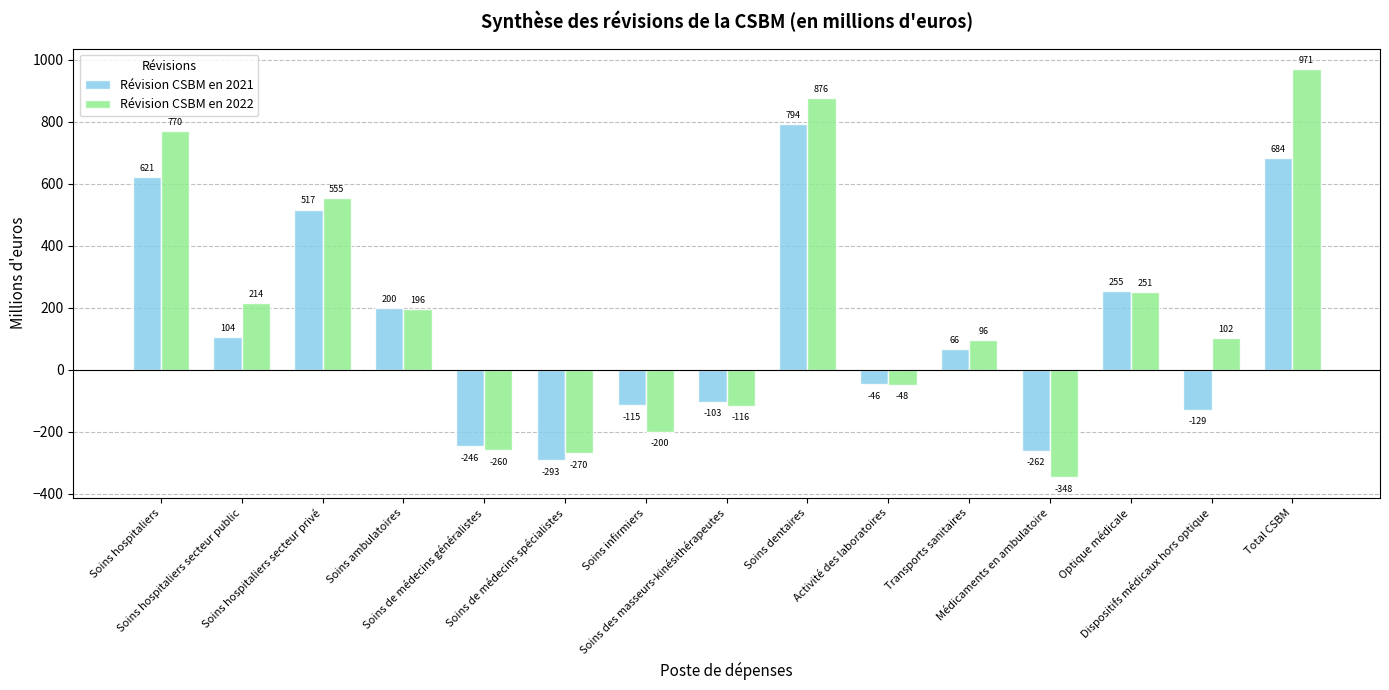

How many data points does each series have?

15